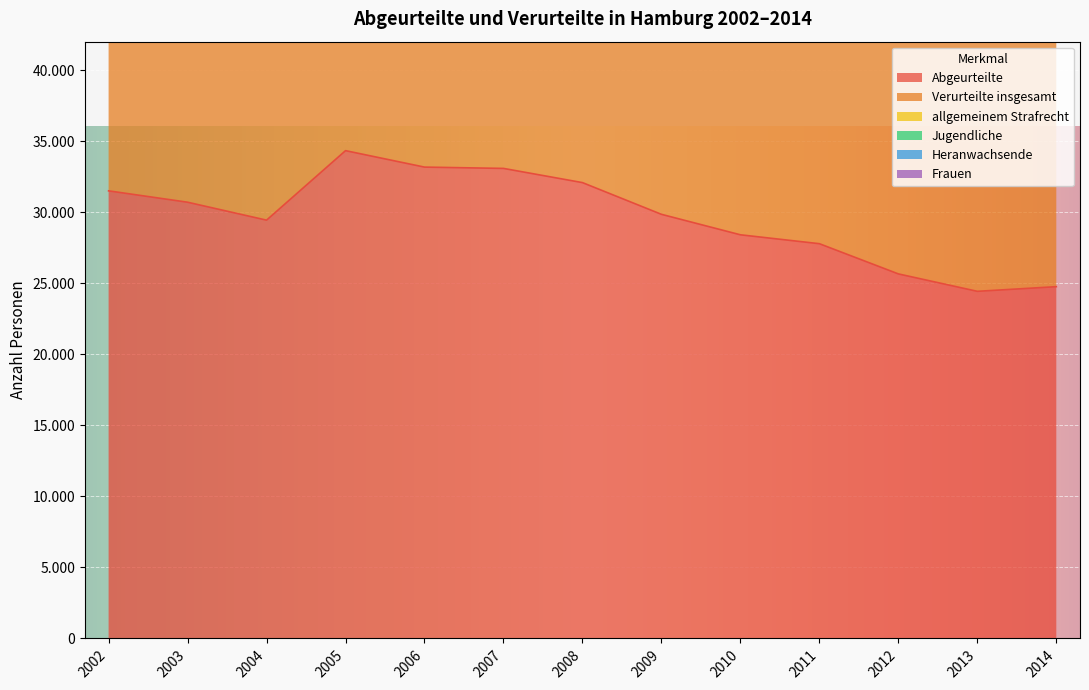

What is the value of the Frauen point at the 3rd from the left?

75514